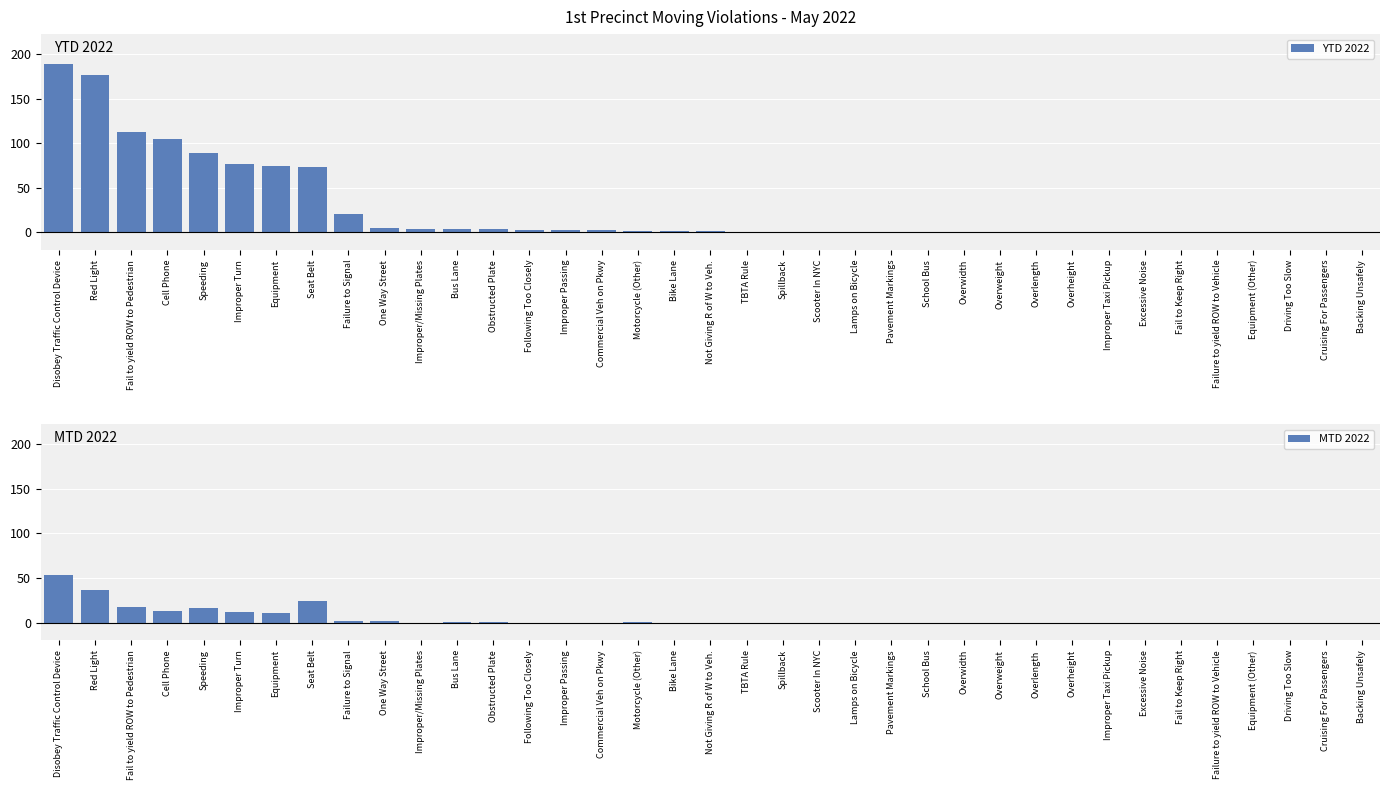

What is the sum of the YTD 2022 values at Equipment and Disobey Traffic Control Device?

263